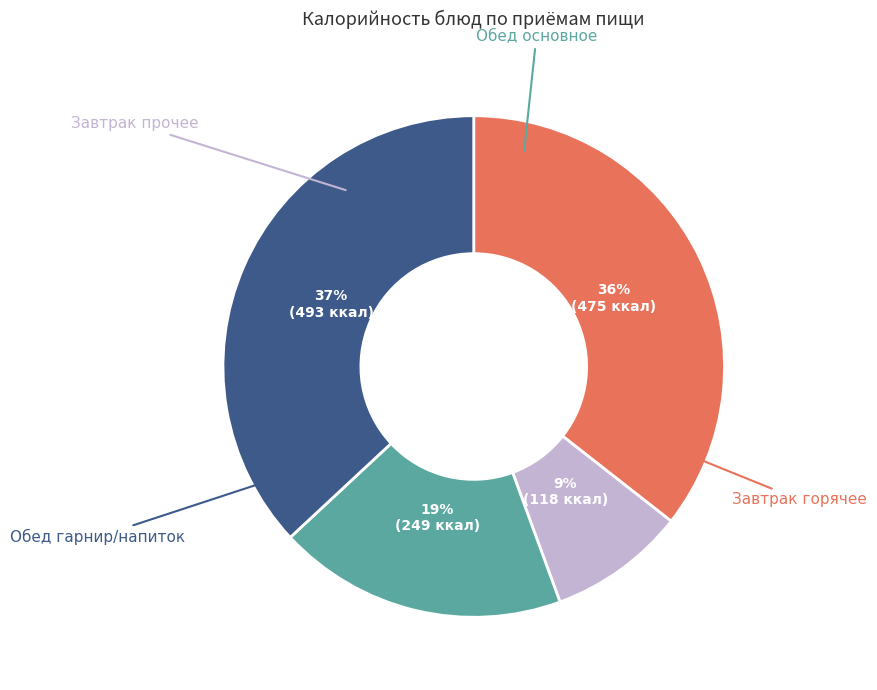

Does any single category account for the majority?

No